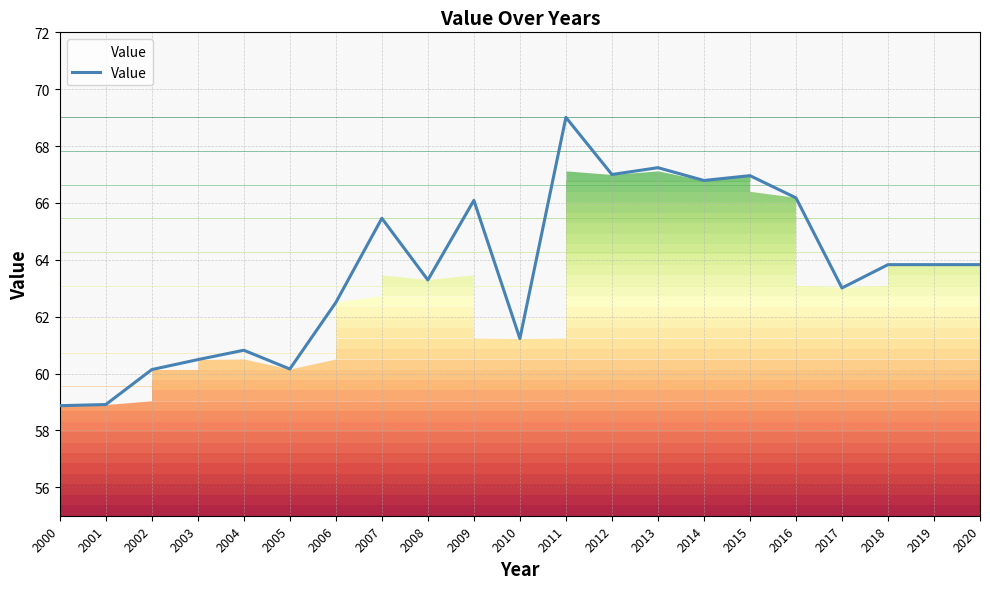

What is the maximum value shown in the chart?

69.0